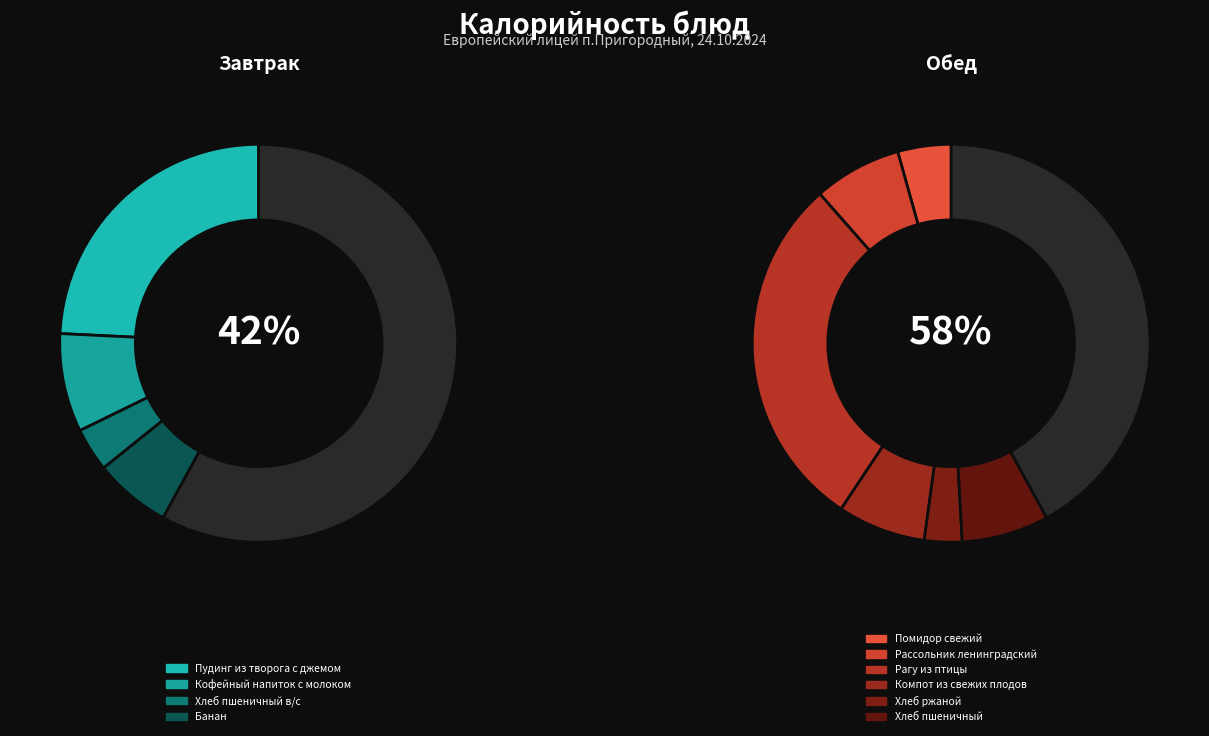

To the nearest percent, what is the average slice percentage?

10%